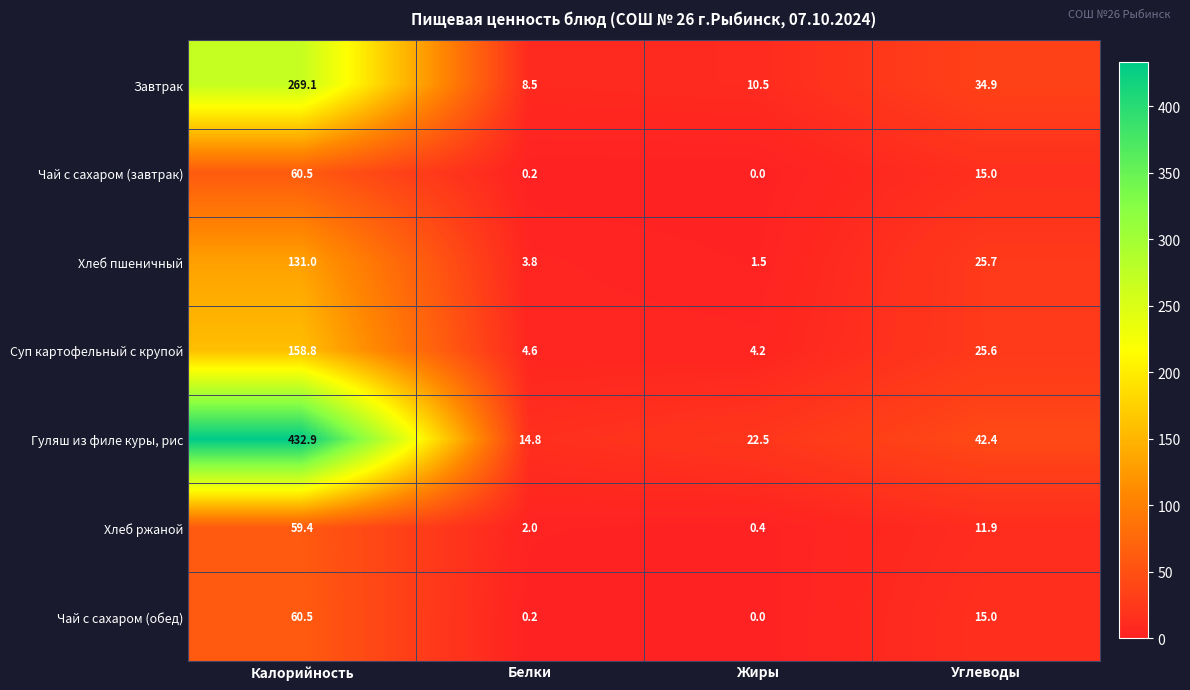

What is the approximate value of Хлеб ржаной at Калорийность?

59.4